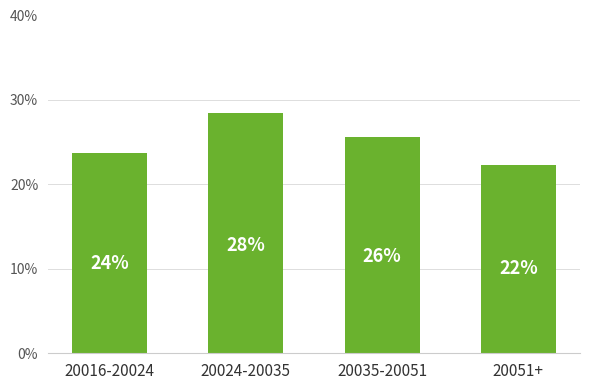

Rank the categories by value from lowest to highest.

20051+, 20016-20024, 20035-20051, 20024-20035